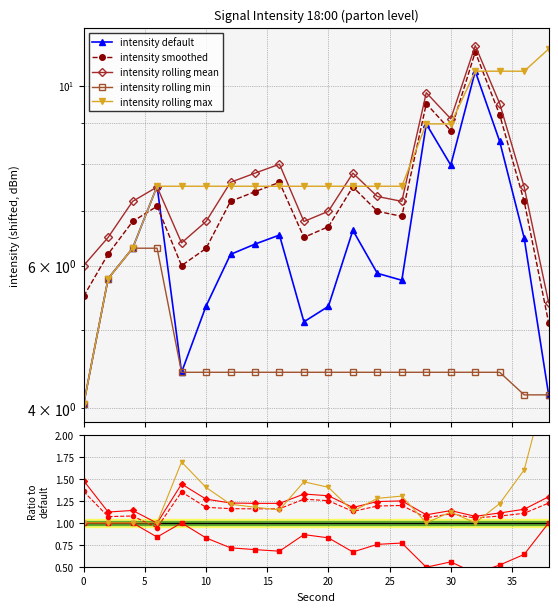

What is the difference between the maximum and second lowest values in the rolling_mean series?

5.2